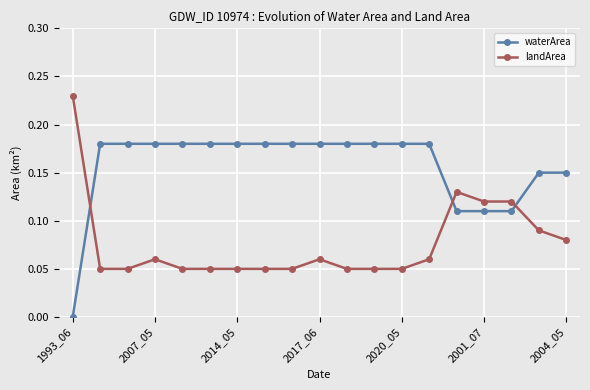

Rank the series by their average value, from highest to lowest.

waterArea, landArea